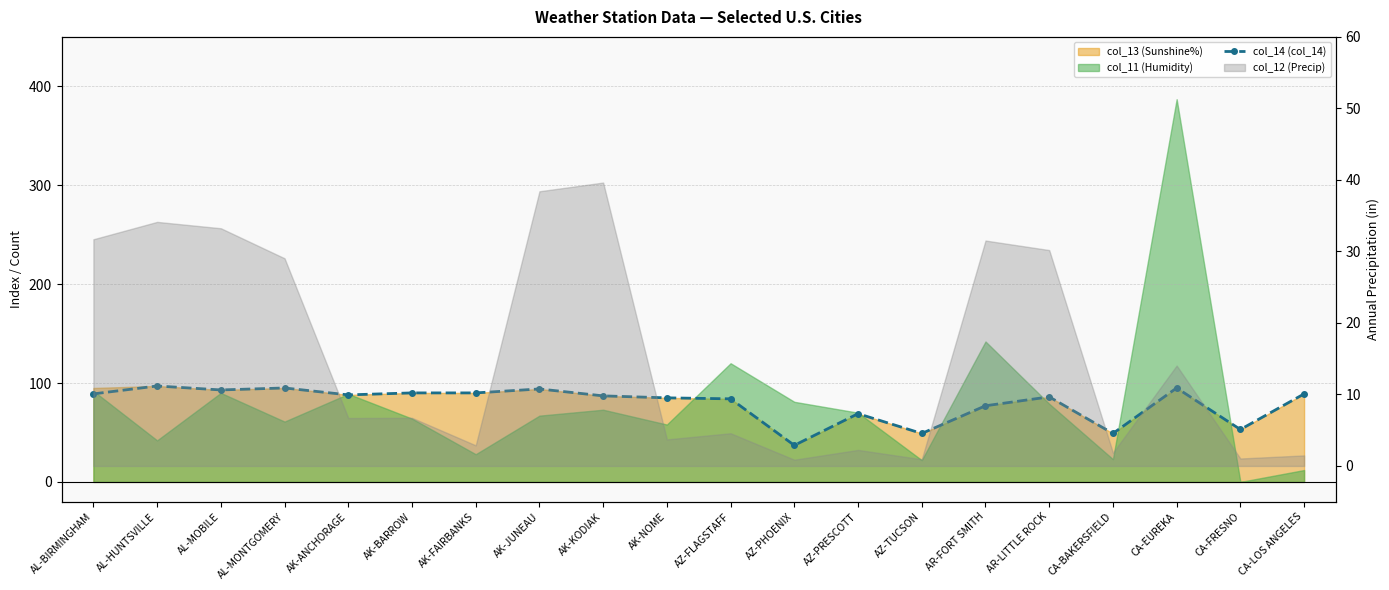

Which has a higher value, CA-FRESNO or AL-BIRMINGHAM?

AL-BIRMINGHAM